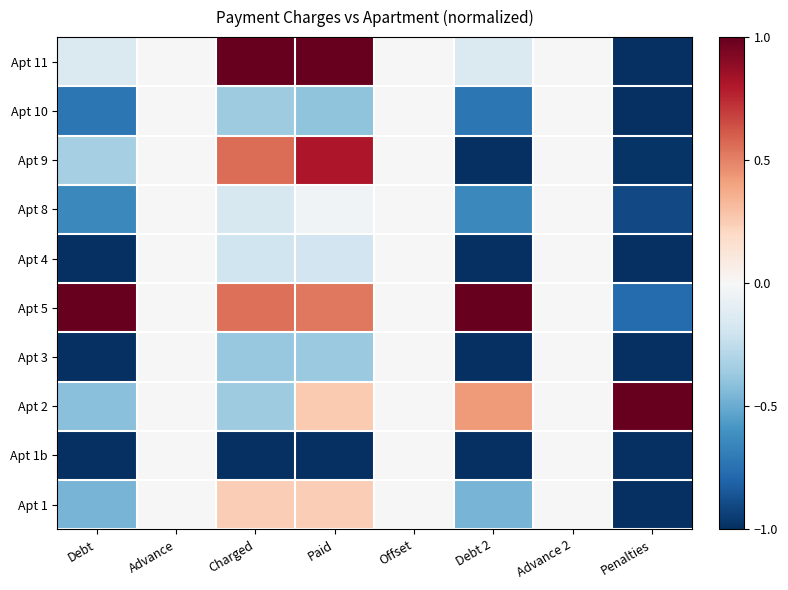

At Offset, list the series in order from largest to smallest.

Apt 1, Apt 1b, Apt 2, Apt 3, Apt 5, Apt 4, Apt 8, Apt 9, Apt 10, Apt 11